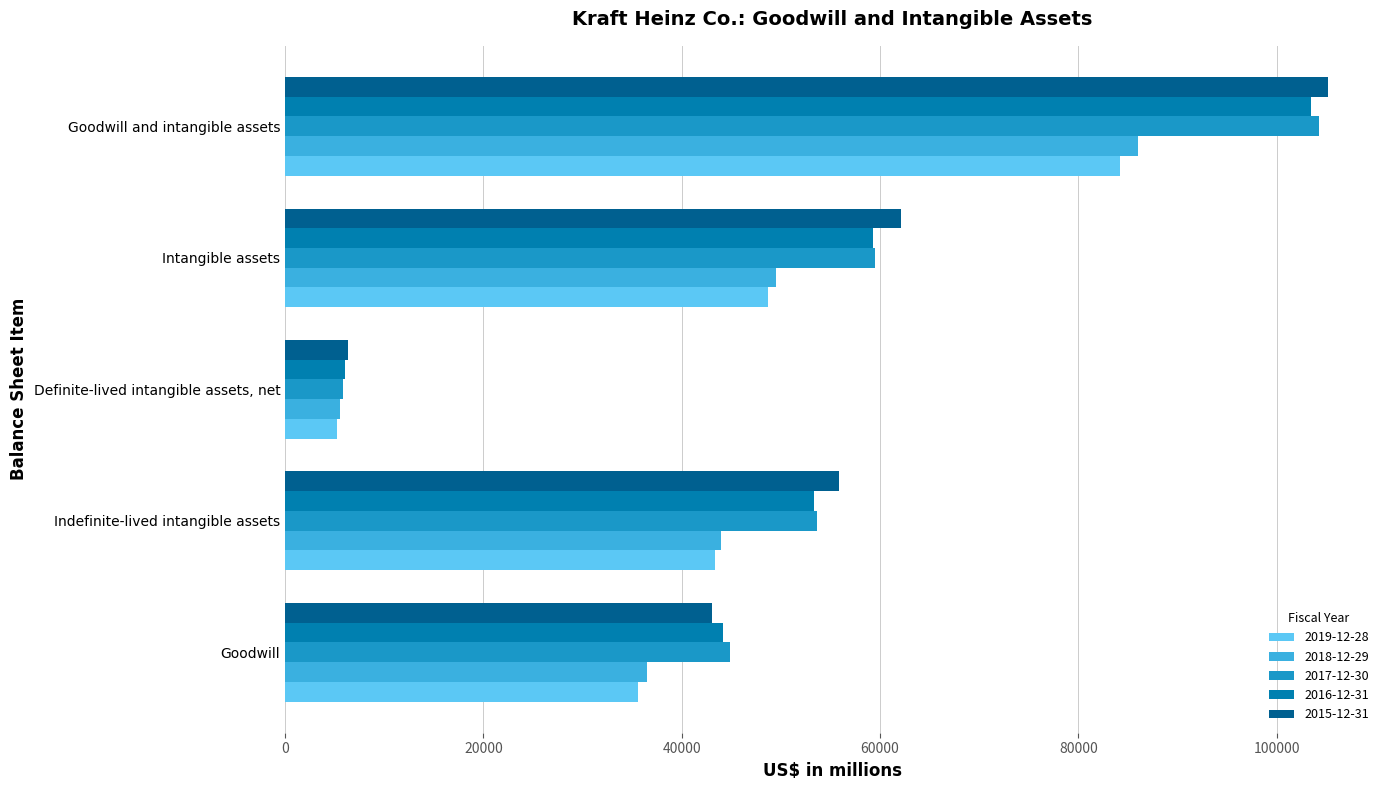

Is it true that 2016-12-31 equals 59297 at Intangible assets?

True